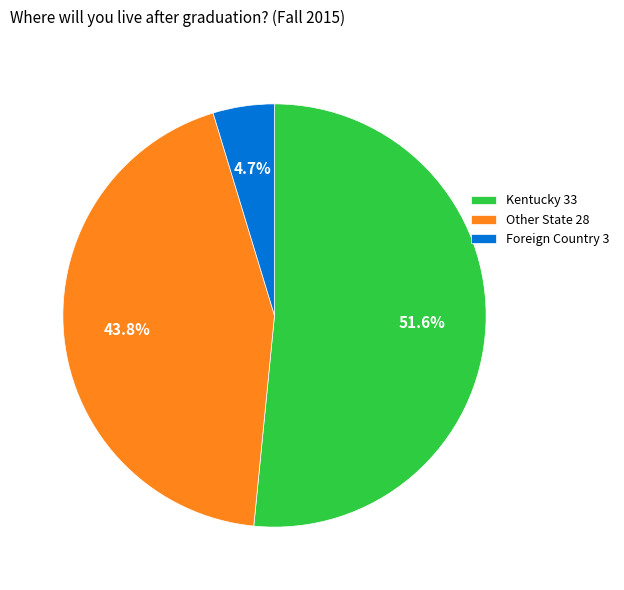

Which category has the smallest portion of the pie?

Foreign Country